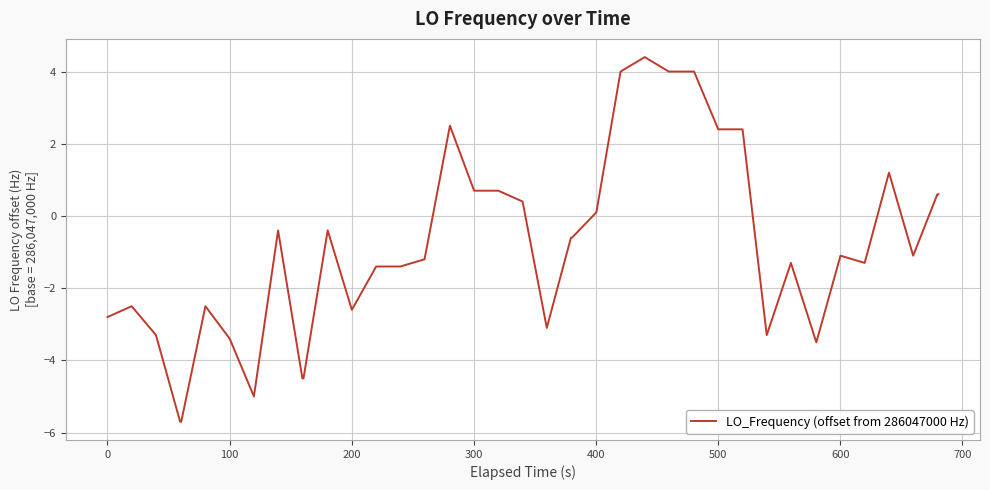

What is the difference between the maximum and minimum values?

10.1